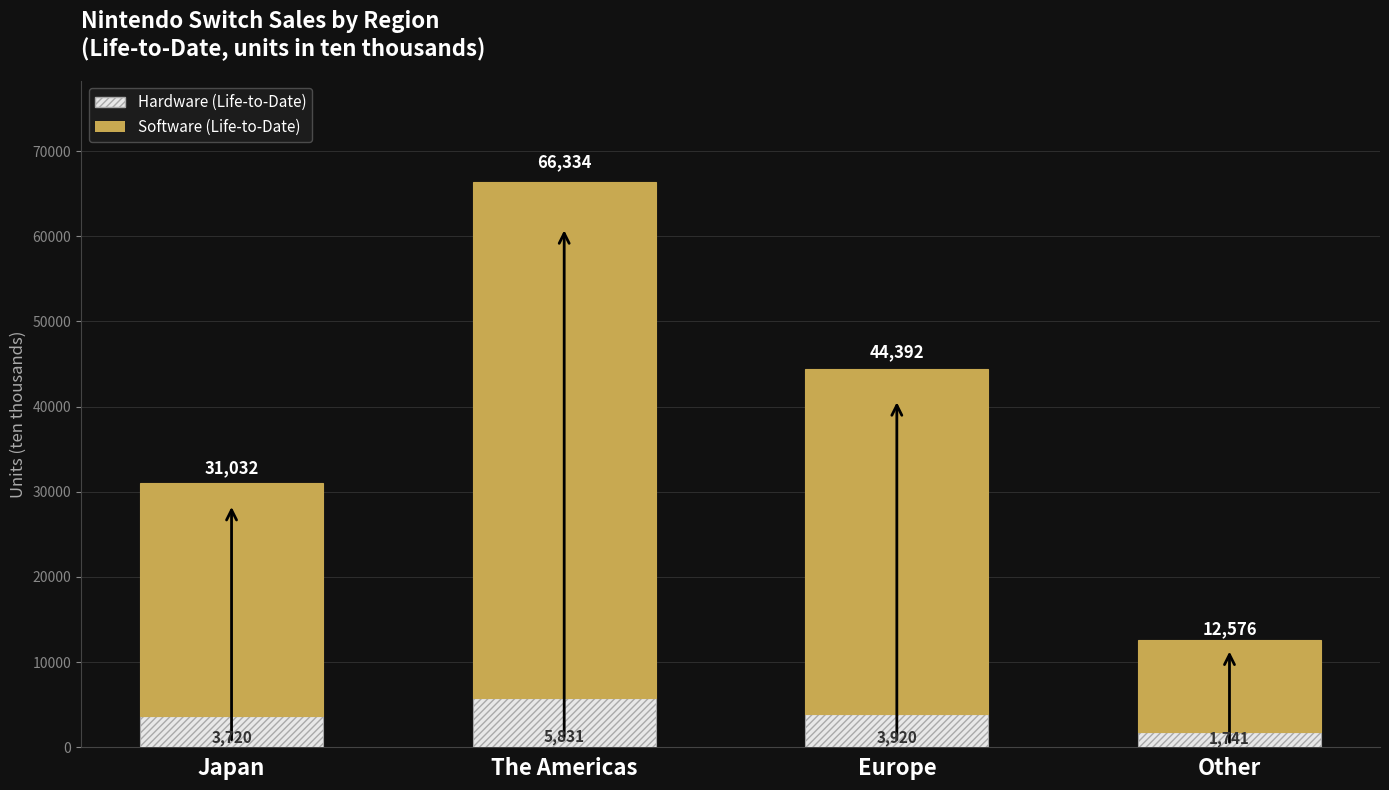

What is the difference between the maximum and minimum values in the Hardware (Life-to-Date) series?

4090